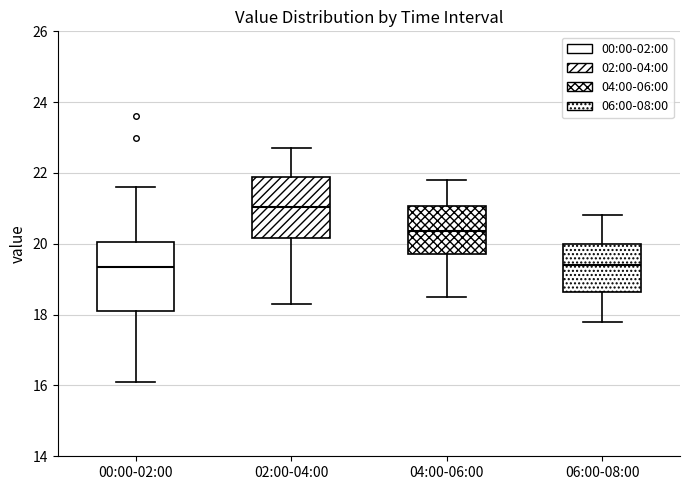

Which box is the tallest, from its lower edge to its upper edge?

00:00-02:00